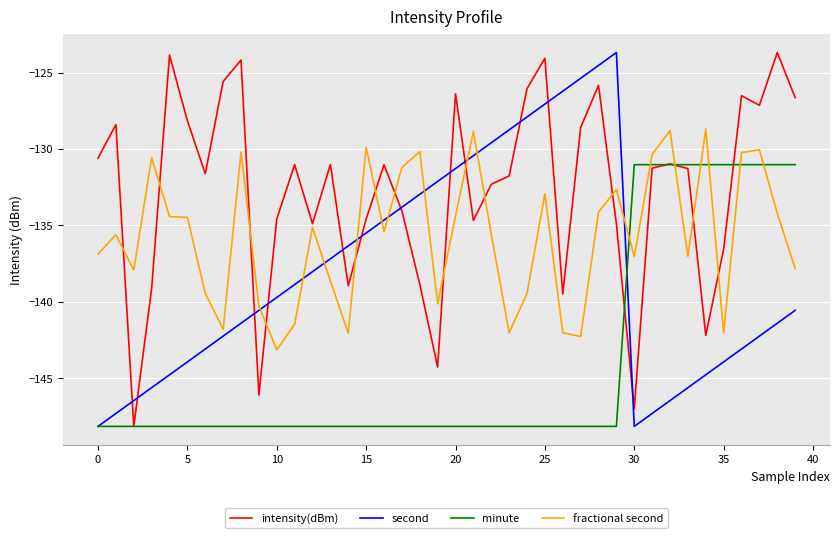

List the series in order of their peak value, lowest first.

minute, fractional second, intensity(dBm), second